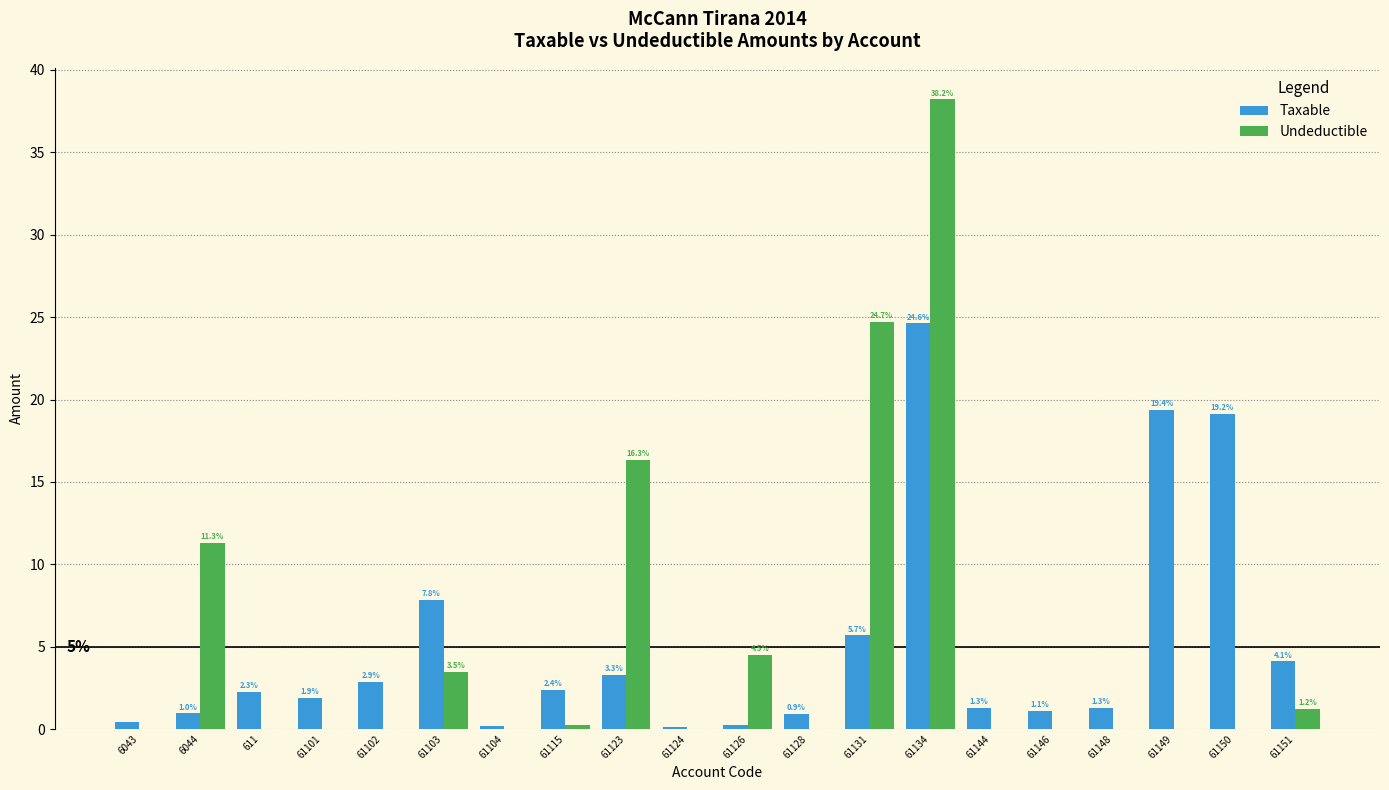

The value of Taxable at 6044 is 1.0. True or false?

True